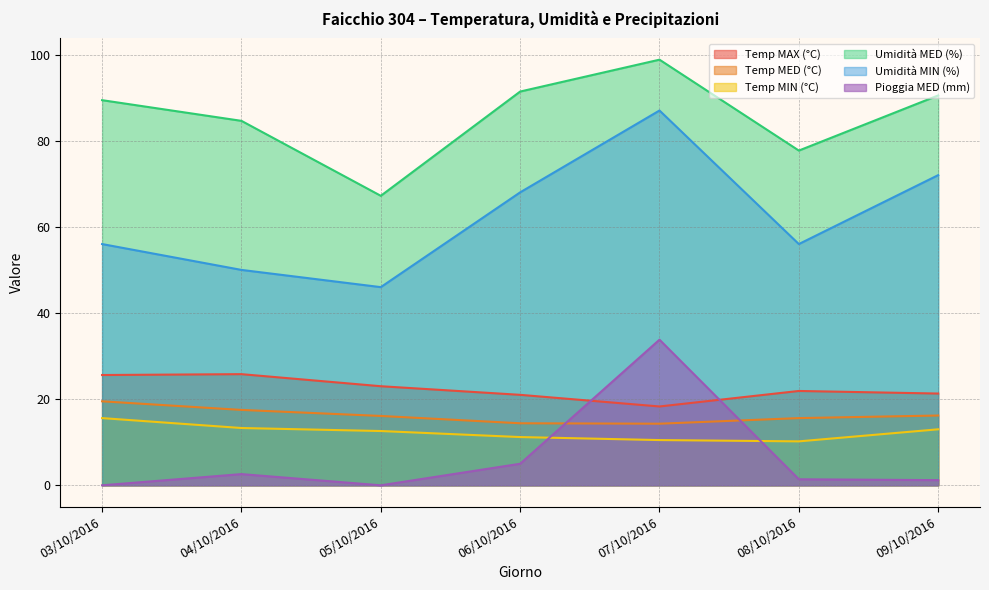

The Umidità MED (%) series shows 98.8 at 07/10/2016. True or false?

True